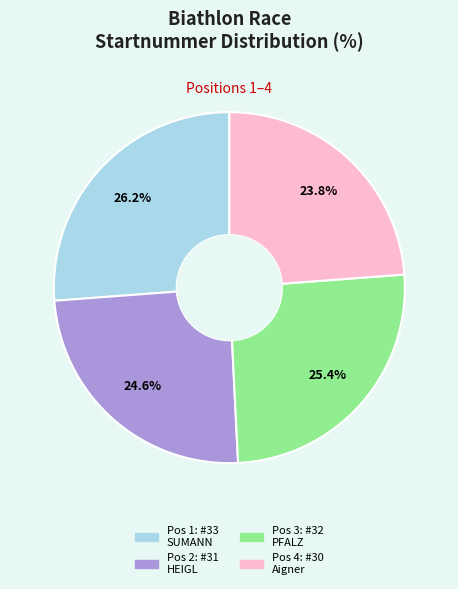

How many segments does this pie chart have?

4